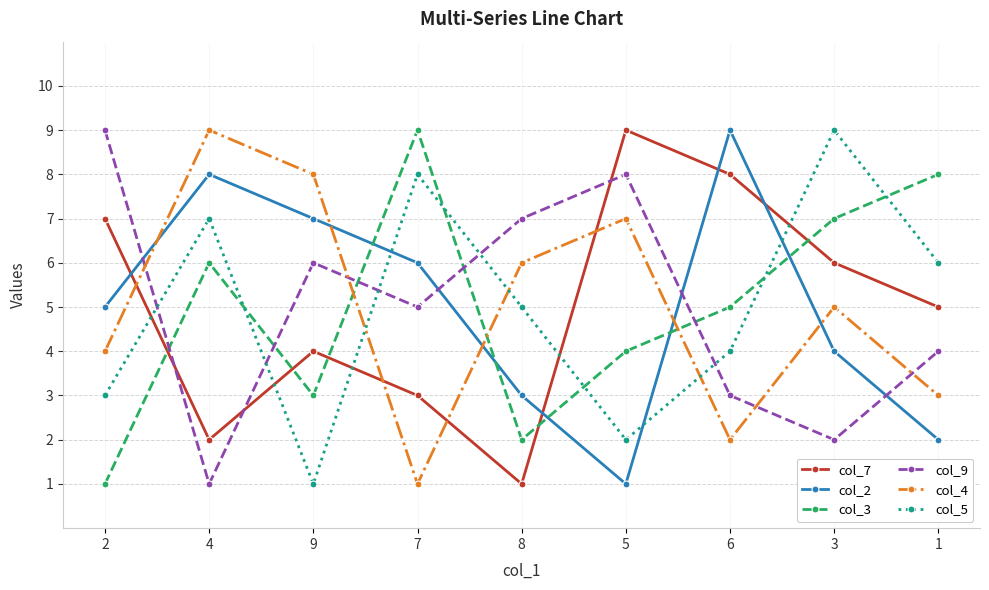

Between 3 and 1, which series saw the biggest shift?

col_5